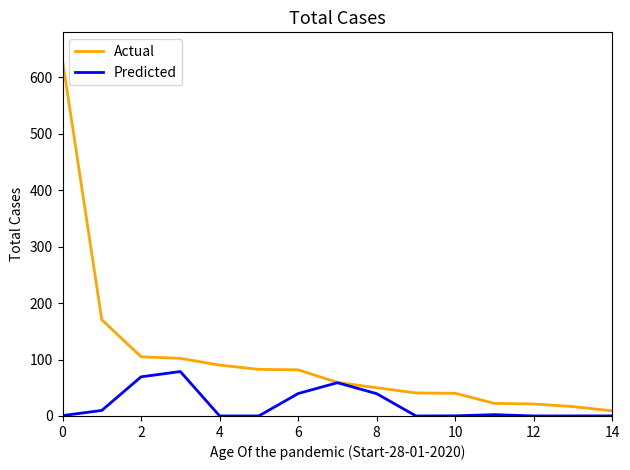

At how many categories does at least one series exceed 594?

1